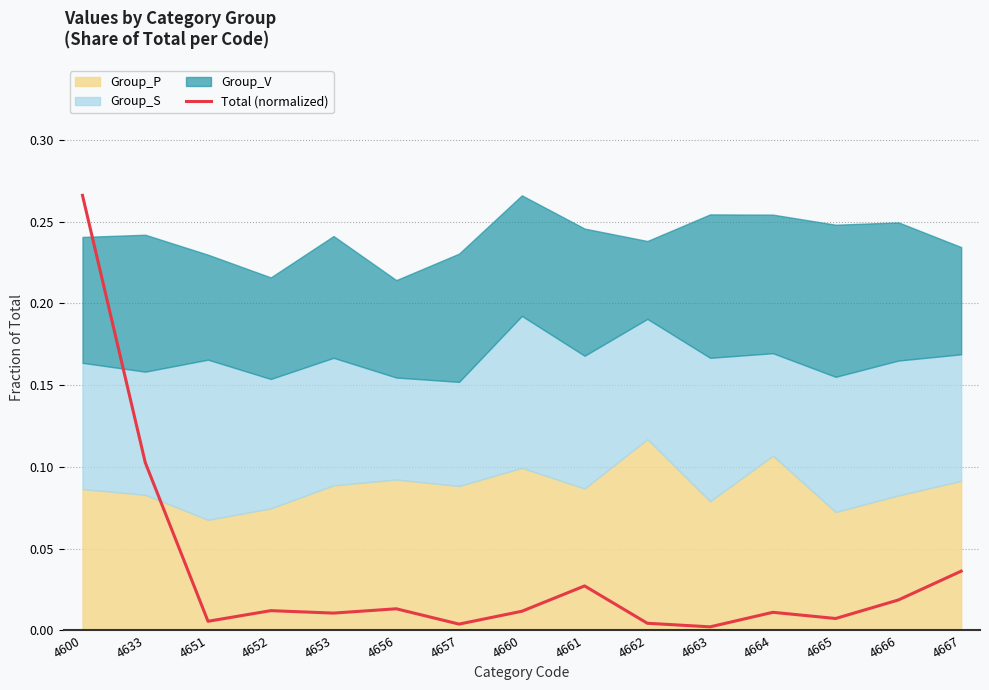

Is it true that the value at 4664 is 0.0?

True